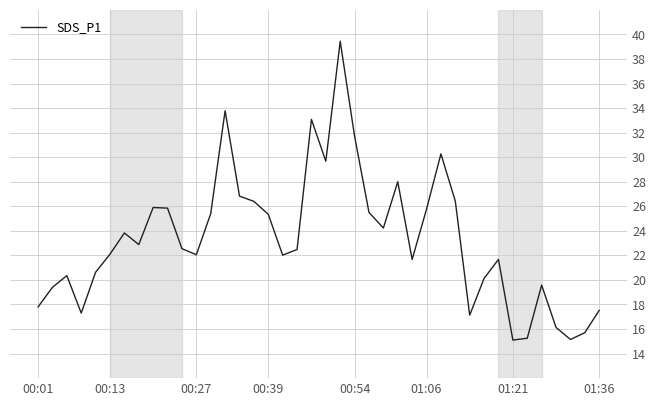

Is this an area chart (filled region under the line)?

No